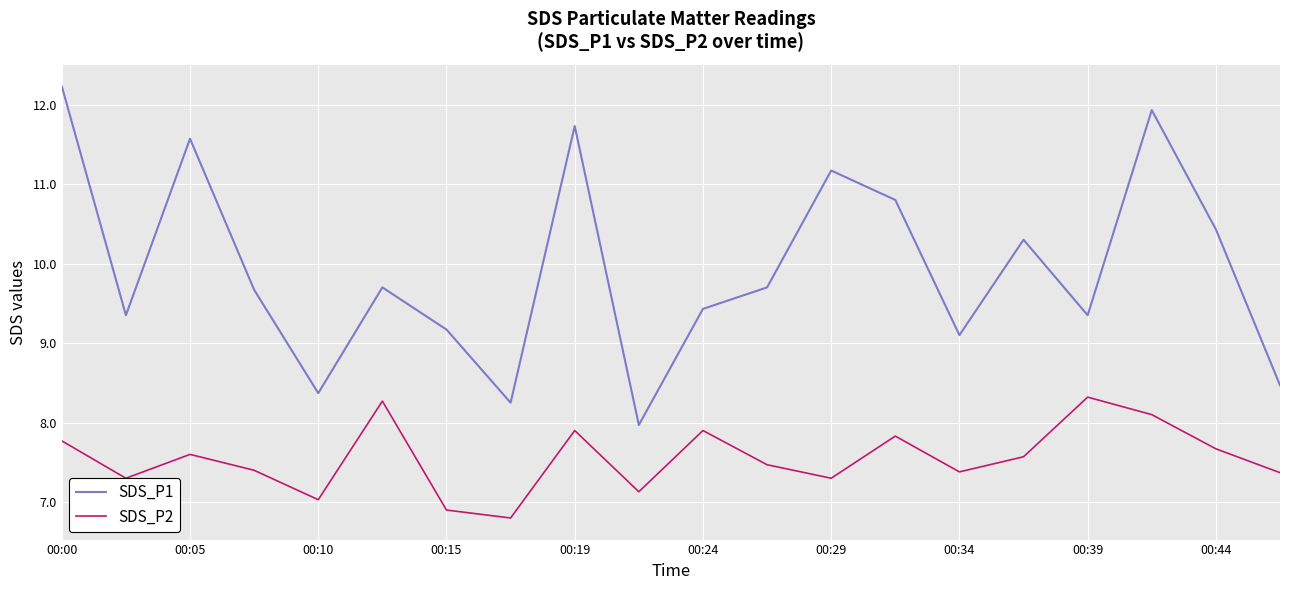

List the series in order of their overall mean, lowest first.

SDS_P2, SDS_P1